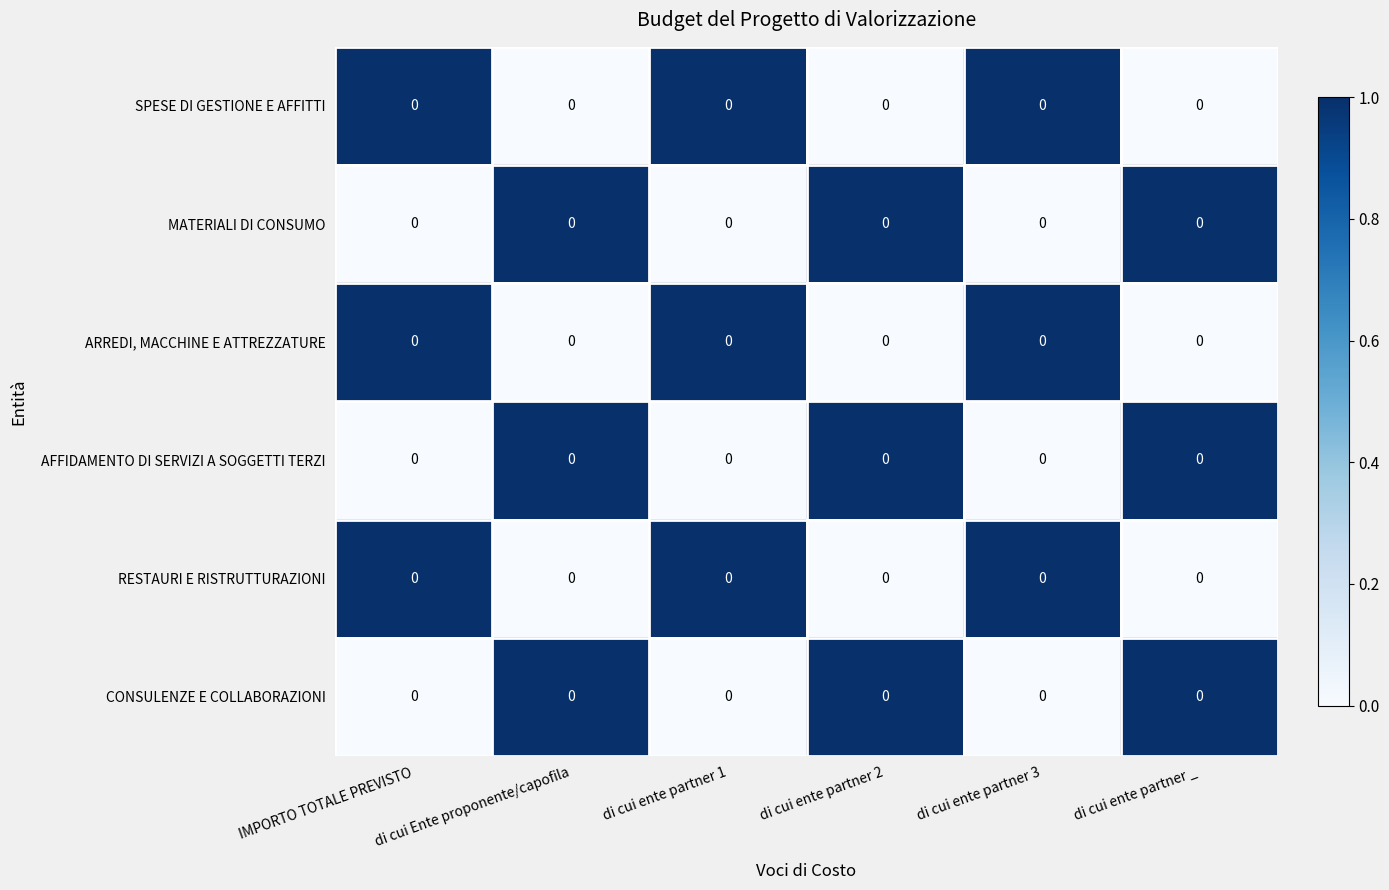

Rank the series at di cui Ente proponente/capofila from lowest to highest value.

SPESE DI GESTIONE E AFFITTI, ARREDI, MACCHINE E ATTREZZATURE, RESTAURI E RISTRUTTURAZIONI, MATERIALI DI CONSUMO, AFFIDAMENTO DI SERVIZI A SOGGETTI TERZI, CONSULENZE E COLLABORAZIONI